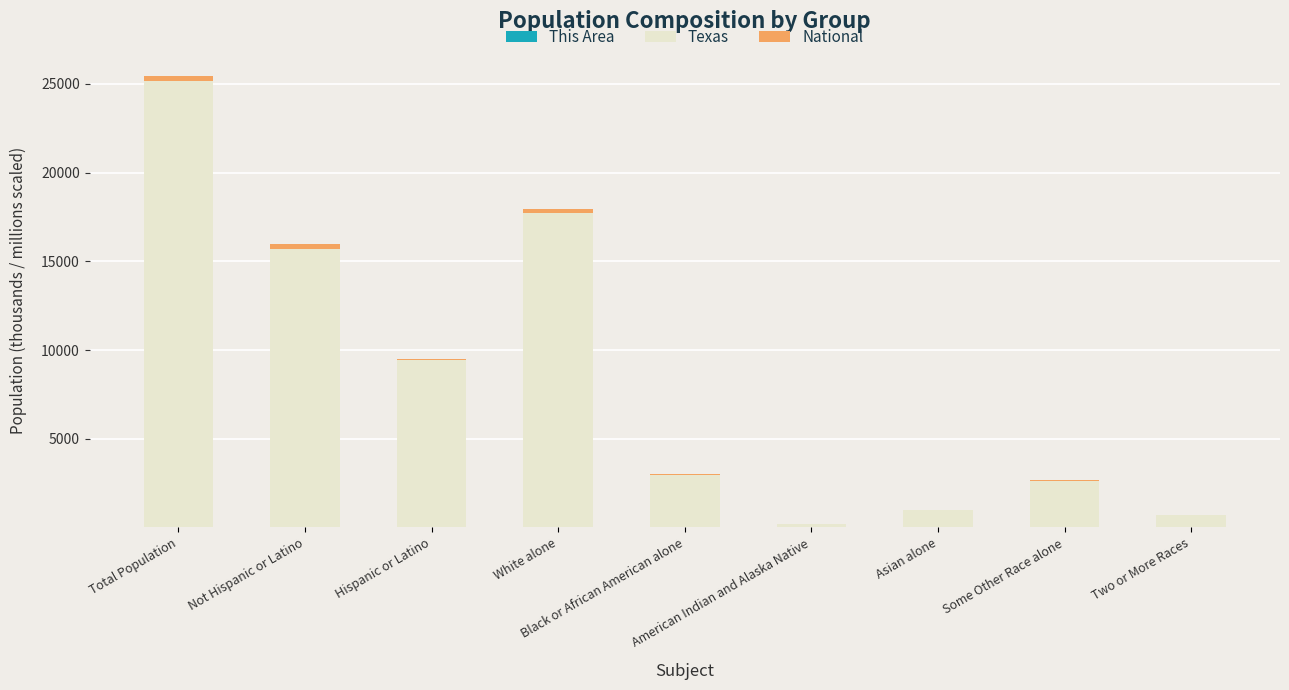

What position from the right is Total Population?

9